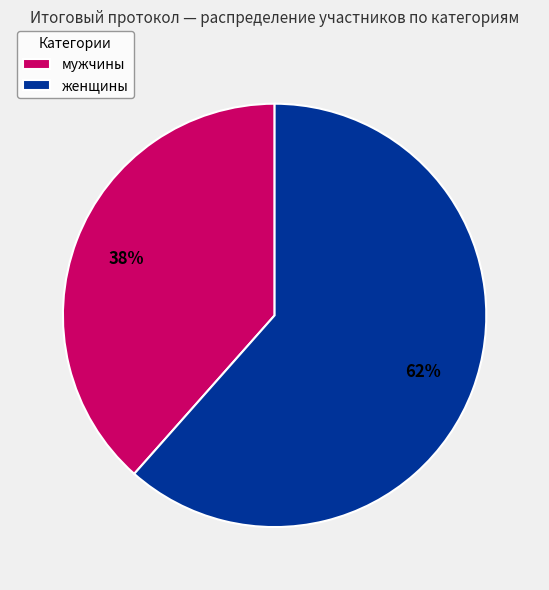

Approximately how many times larger is the value at женщины compared to мужчины?

1.6